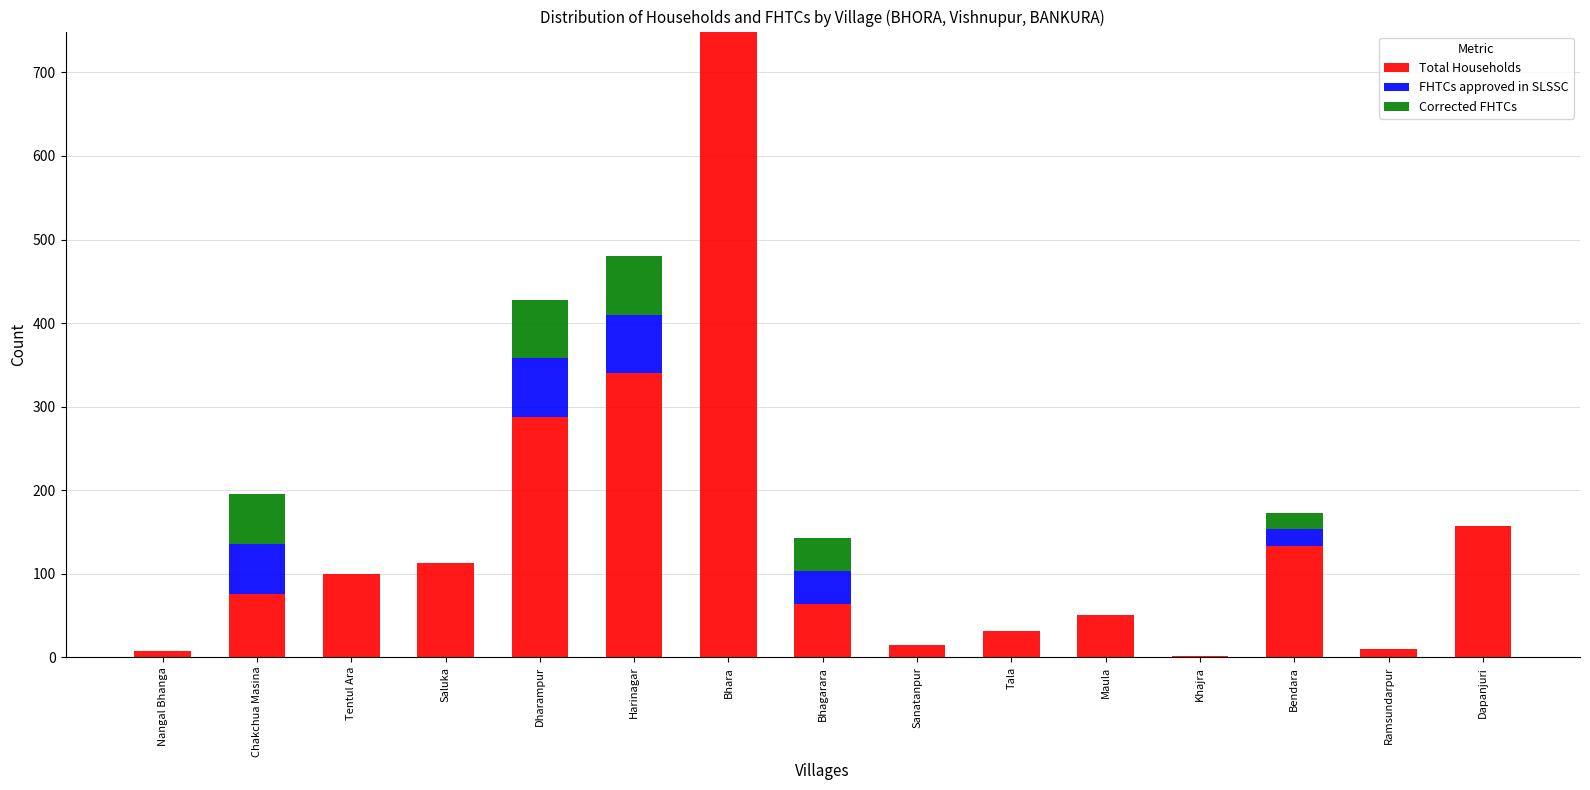

Is it true that Total Households equals 99 at Tentul Ara?

True